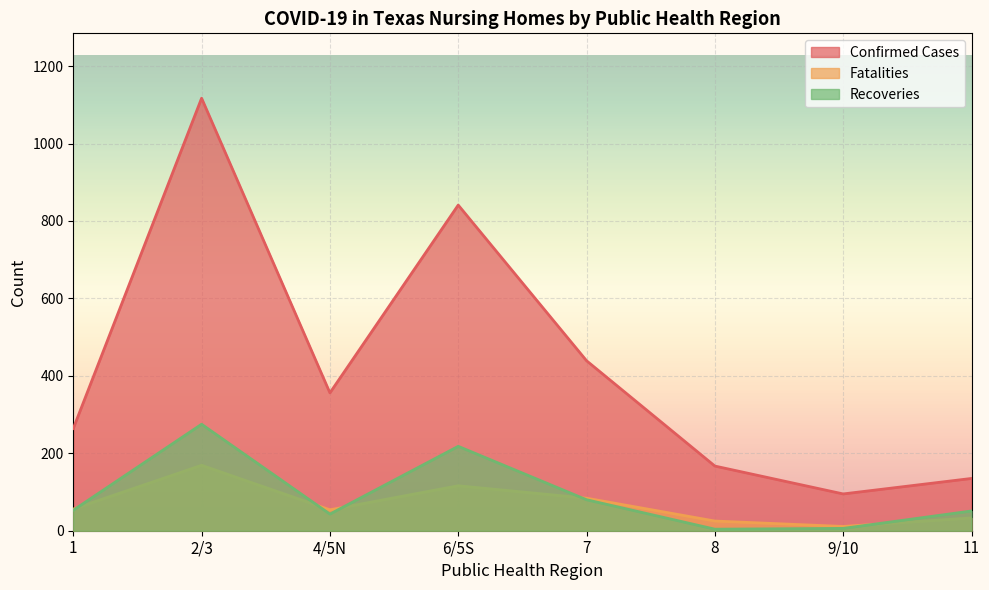

Is it true that Fatalities equals 19 at 9/10?

False